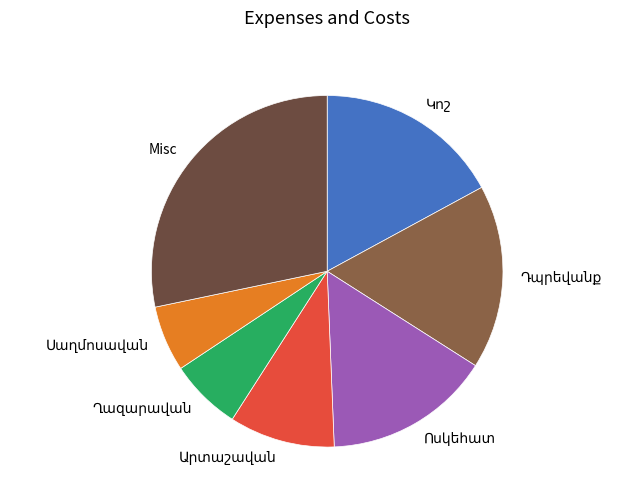

Is there any slice that represents more than half of the pie?

No